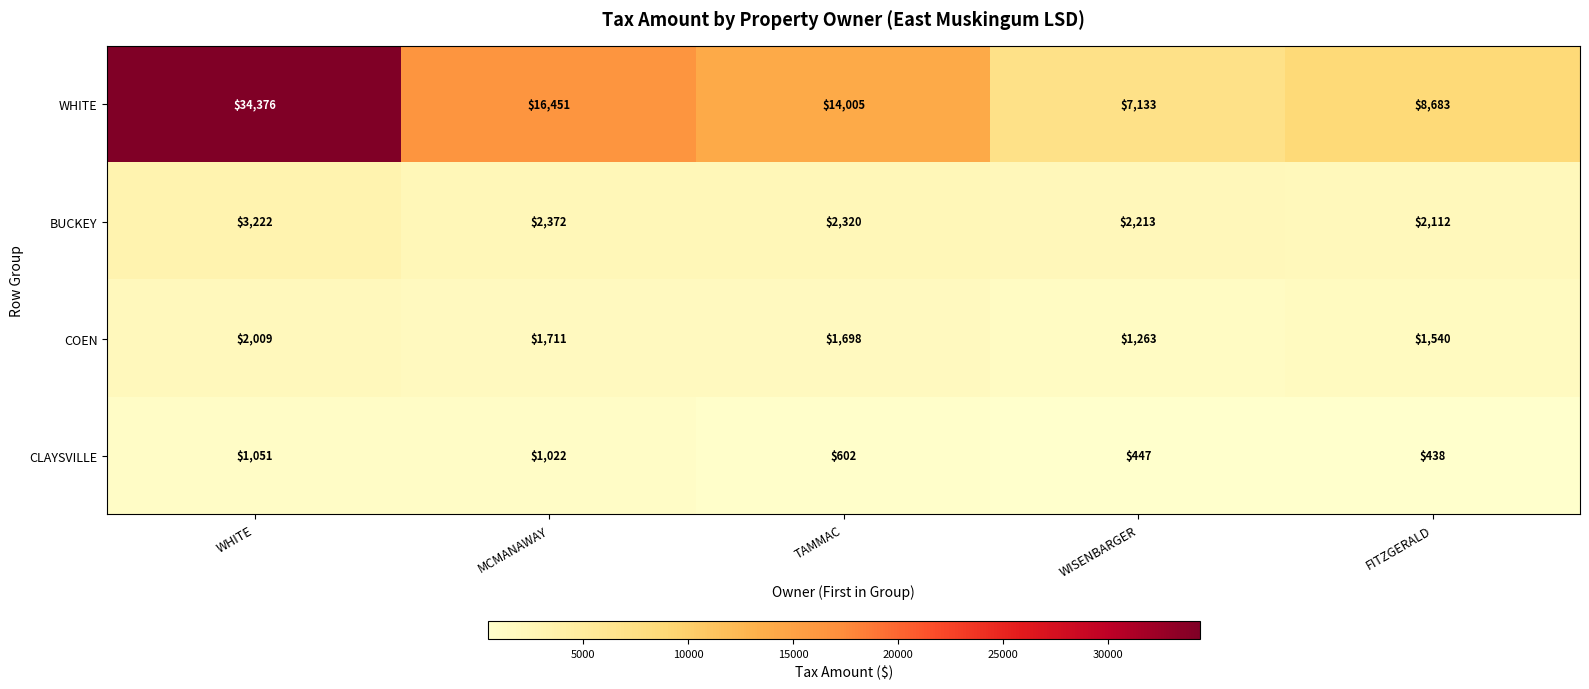

Which label corresponds to the largest value in the chart?

WHITE